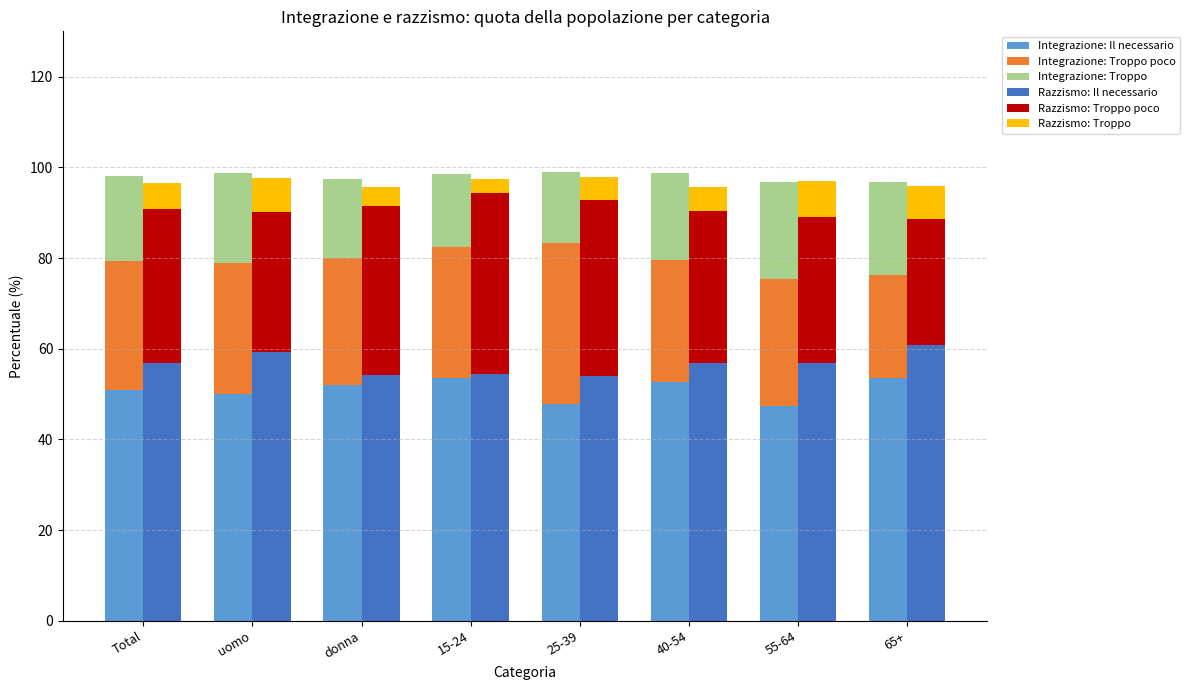

At which label is Integrazione: Troppo closest to 18?

donna